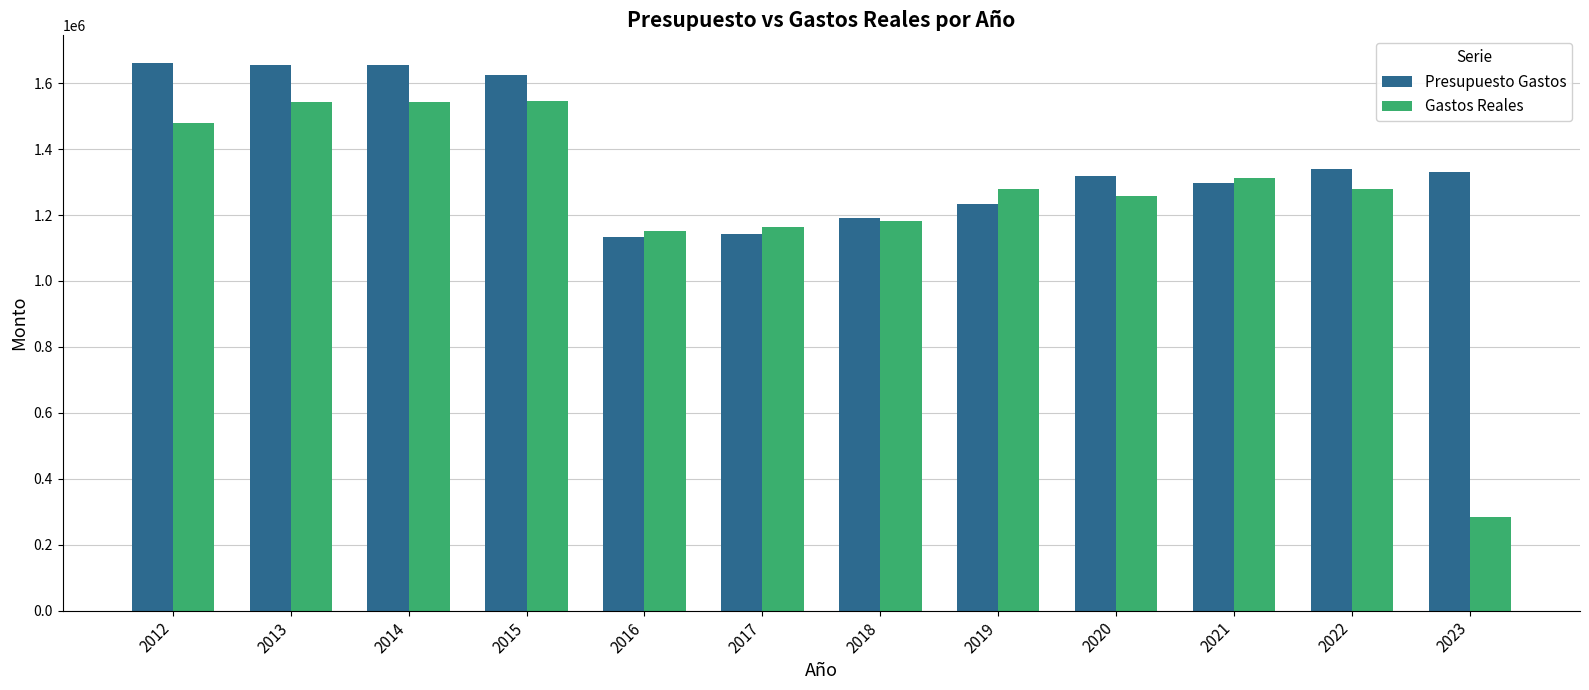

Read the Gastos Reales value at 2016.

1151275.4